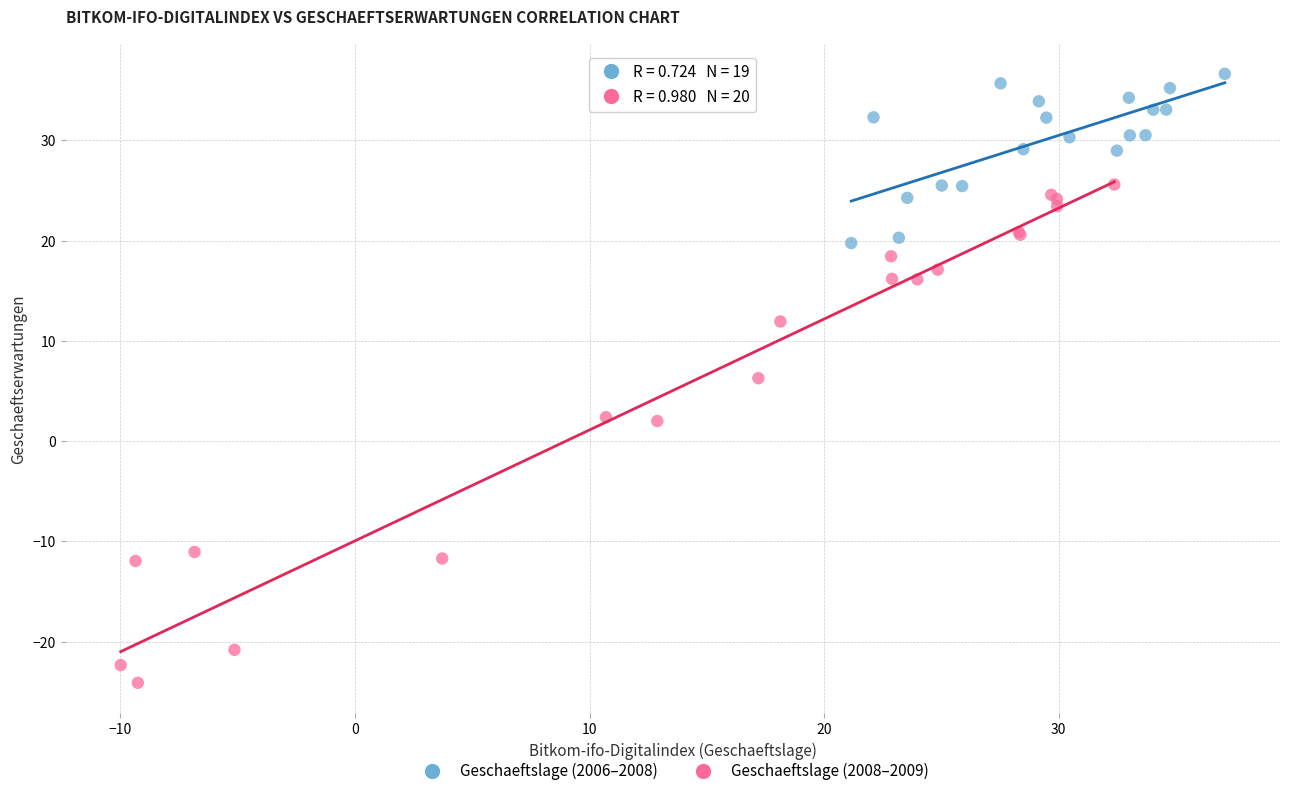

Which series reaches the minimum Y coordinate?

Geschaeftslage (2008–2009)